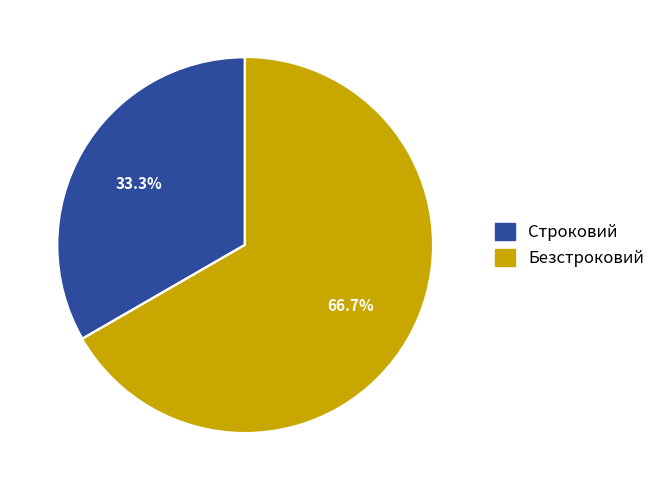

To the nearest percent, what is the difference between the largest and smallest slice percentages?

33%